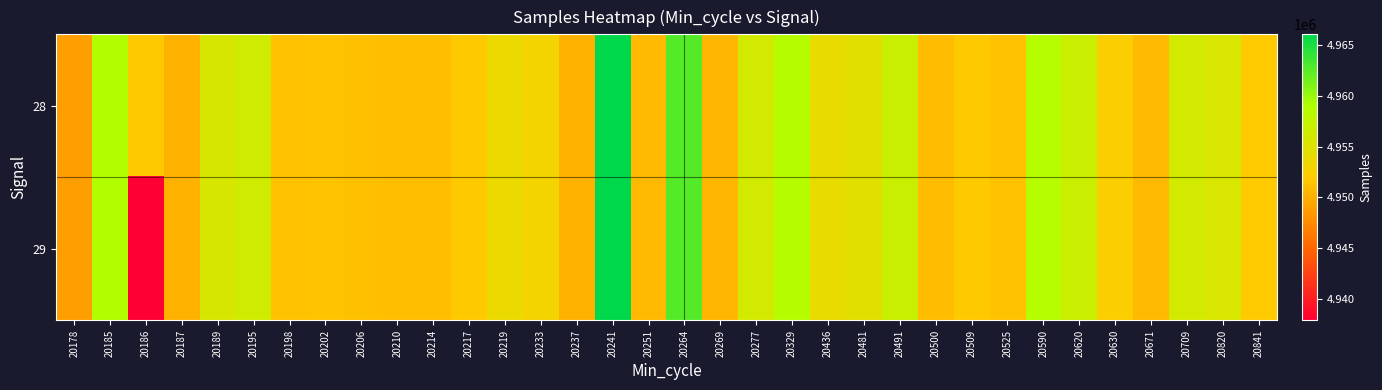

List the series in order of their overall mean, lowest first.

29, 28